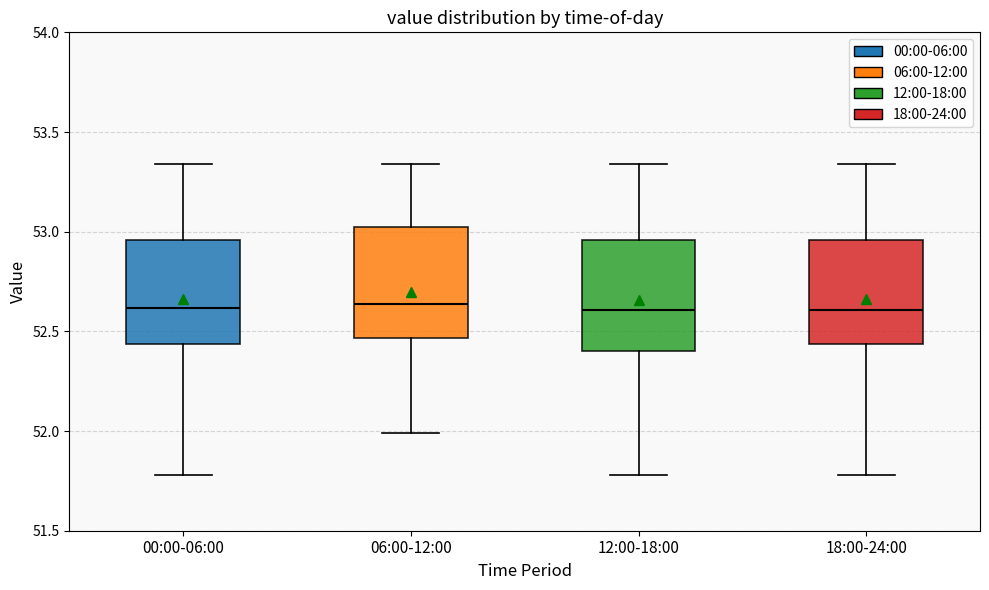

Where is the upper edge of the box for 18:00-24:00 on the y-axis? The values are not printed on the chart, so give them approximately, as read against the axis.

52.95